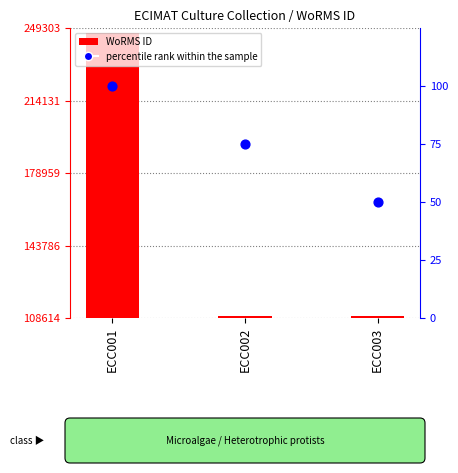

At which category is the sum across all series the highest?

ECC001